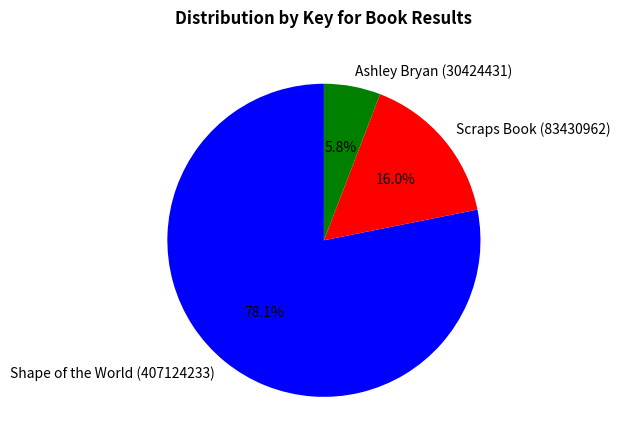

Which has a higher value, Ashley Bryan (30424431) or Scraps Book (83430962)?

Scraps Book (83430962)